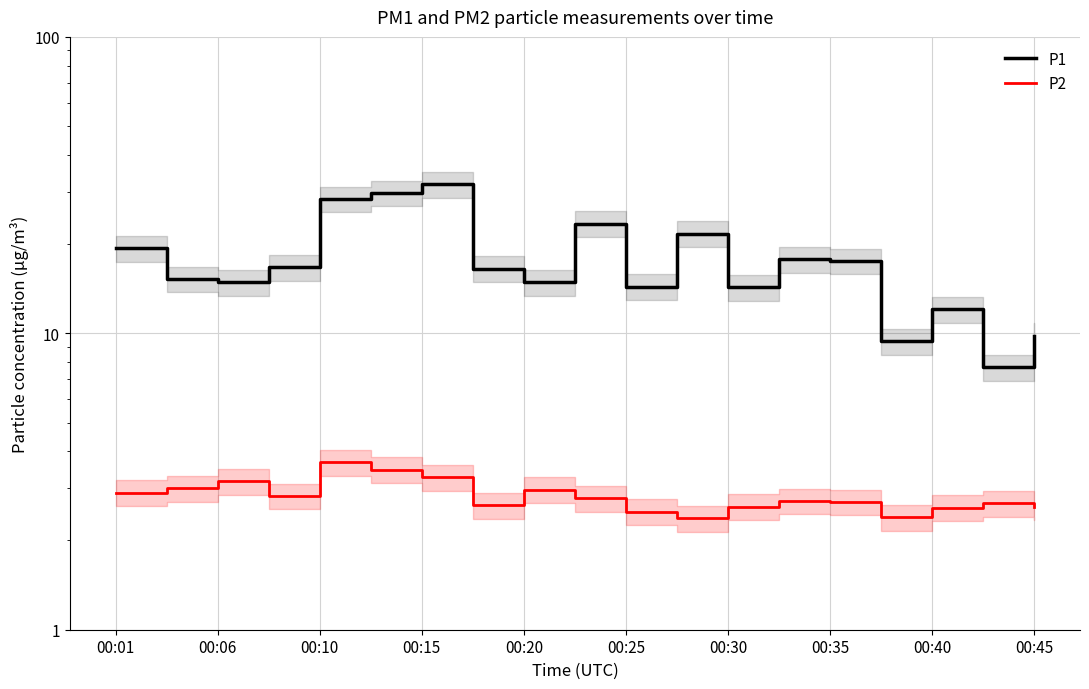

What is the greatest value displayed?

31.8